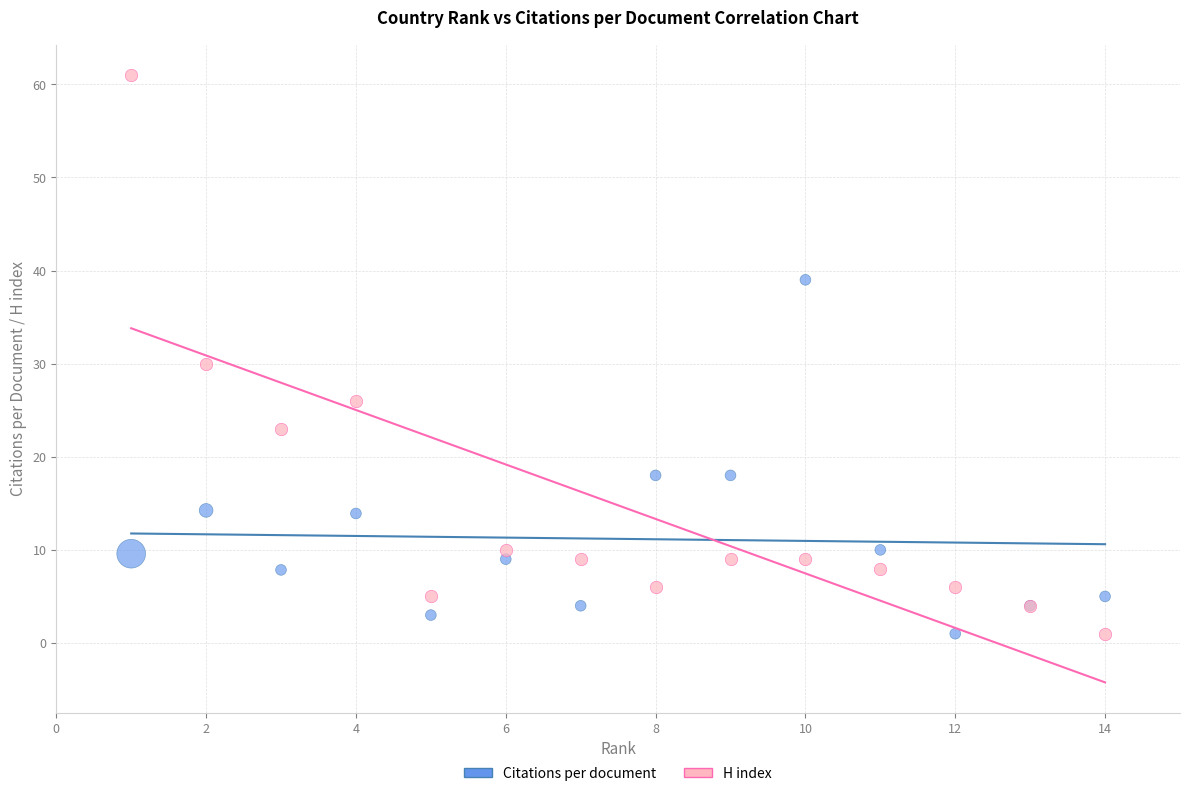

Which series has the widest spread of Y values?

H index